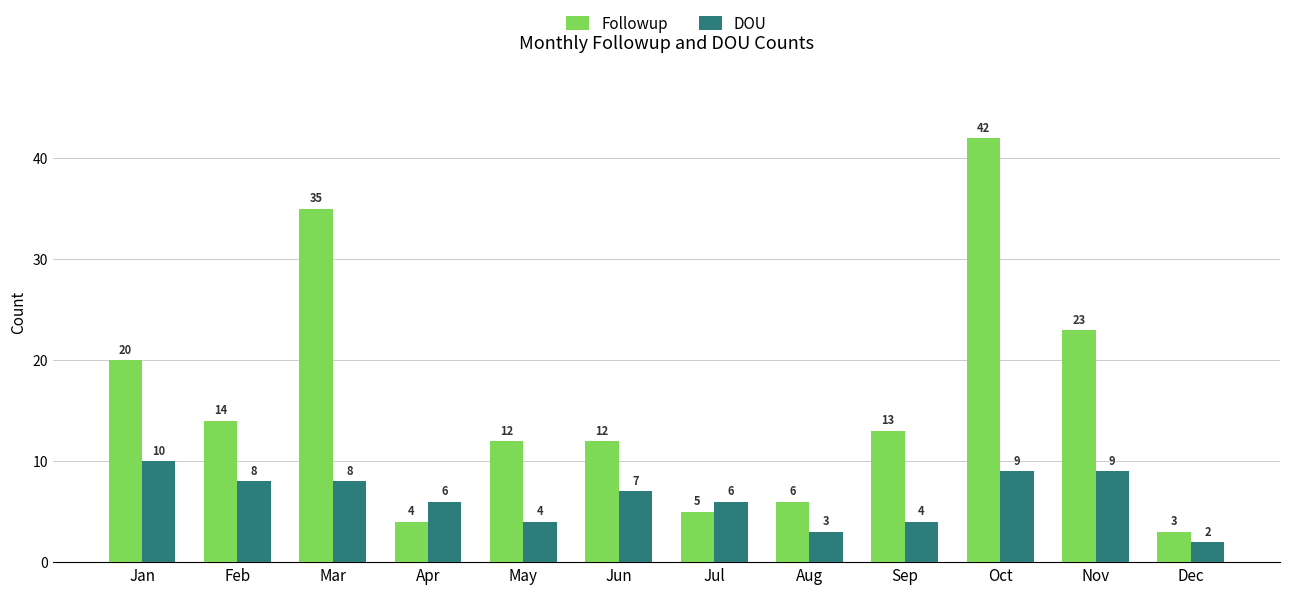

List the series in order of their overall mean, highest first.

Followup, DOU